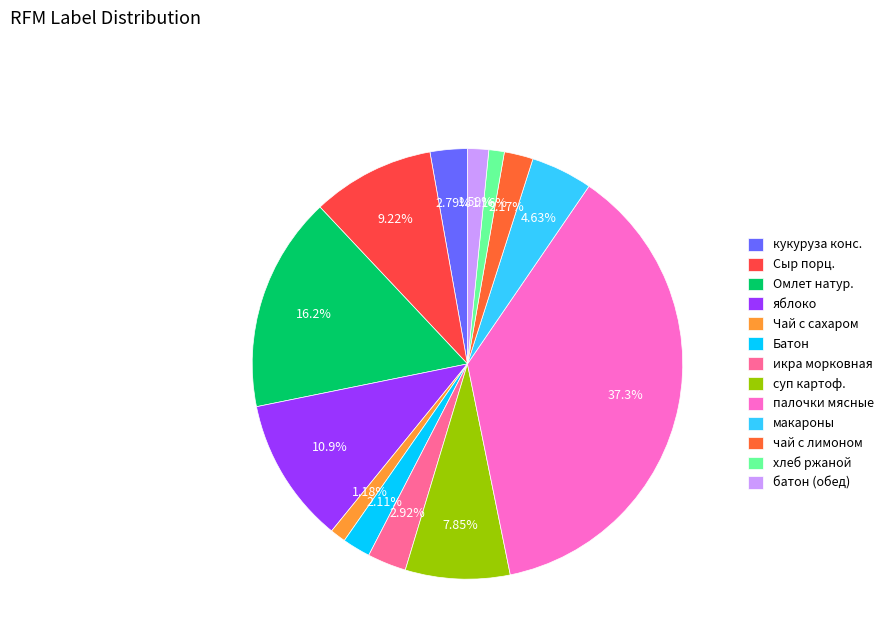

What percentage is the батон (обед) slice, to the nearest percent?

2%